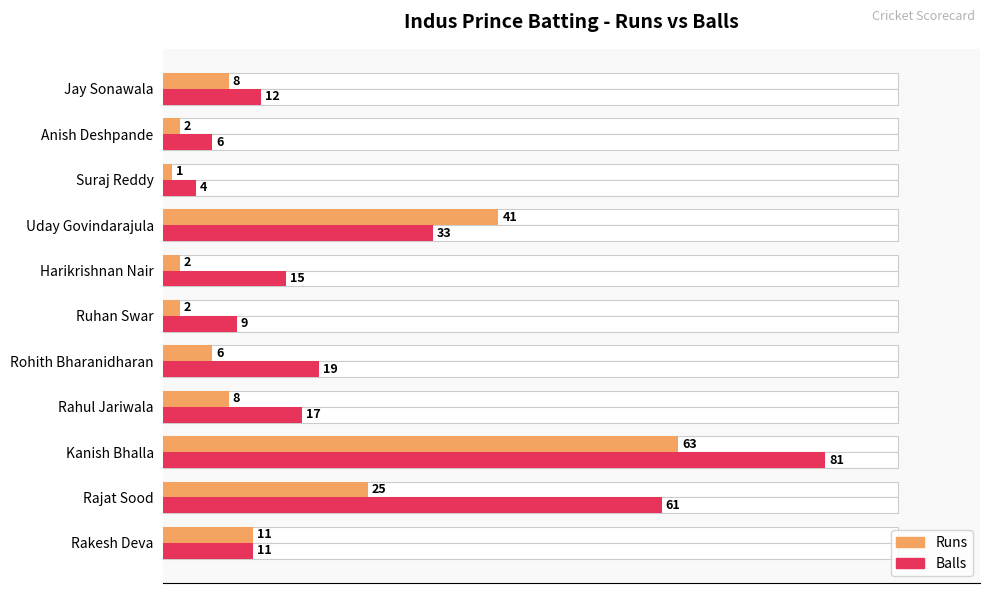

The Runs series shows 1 at Harikrishnan Nair. True or false?

False